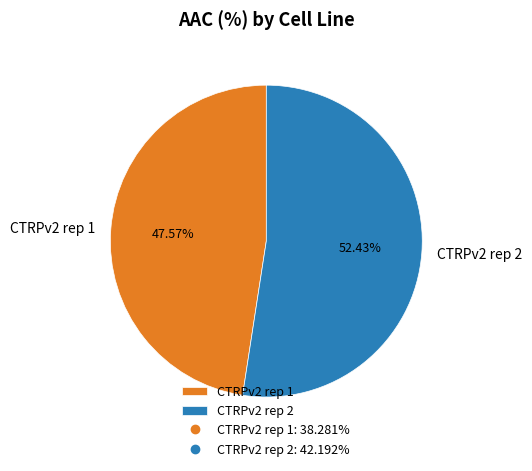

To the nearest percent, what is the difference between the CTRPv2 rep 2 and CTRPv2 rep 1 slice percentages?

5%